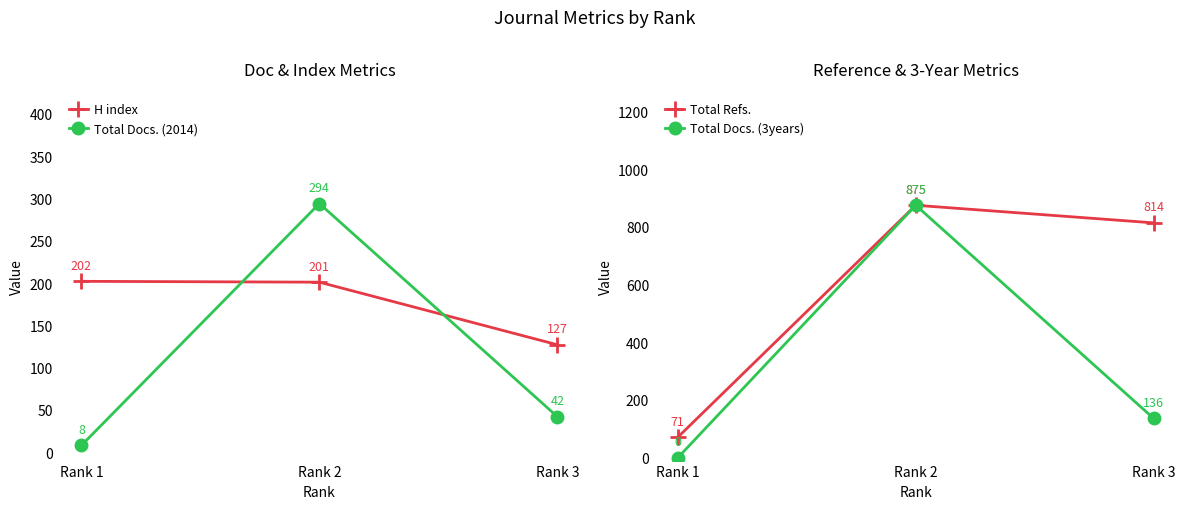

Which series has the largest total across all categories?

Total Refs.